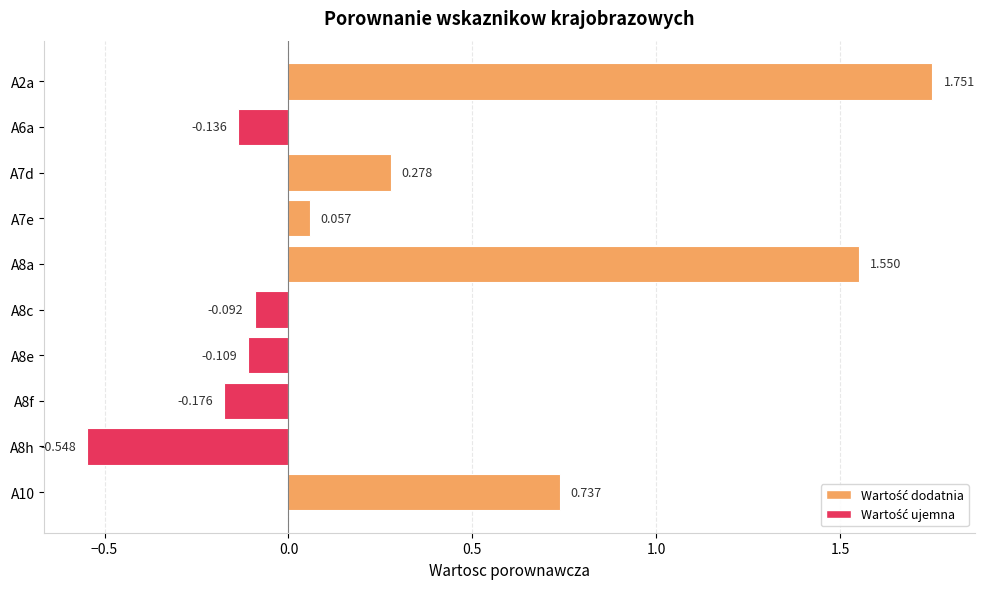

Are the bars grouped side by side (vs. stacked)?

No